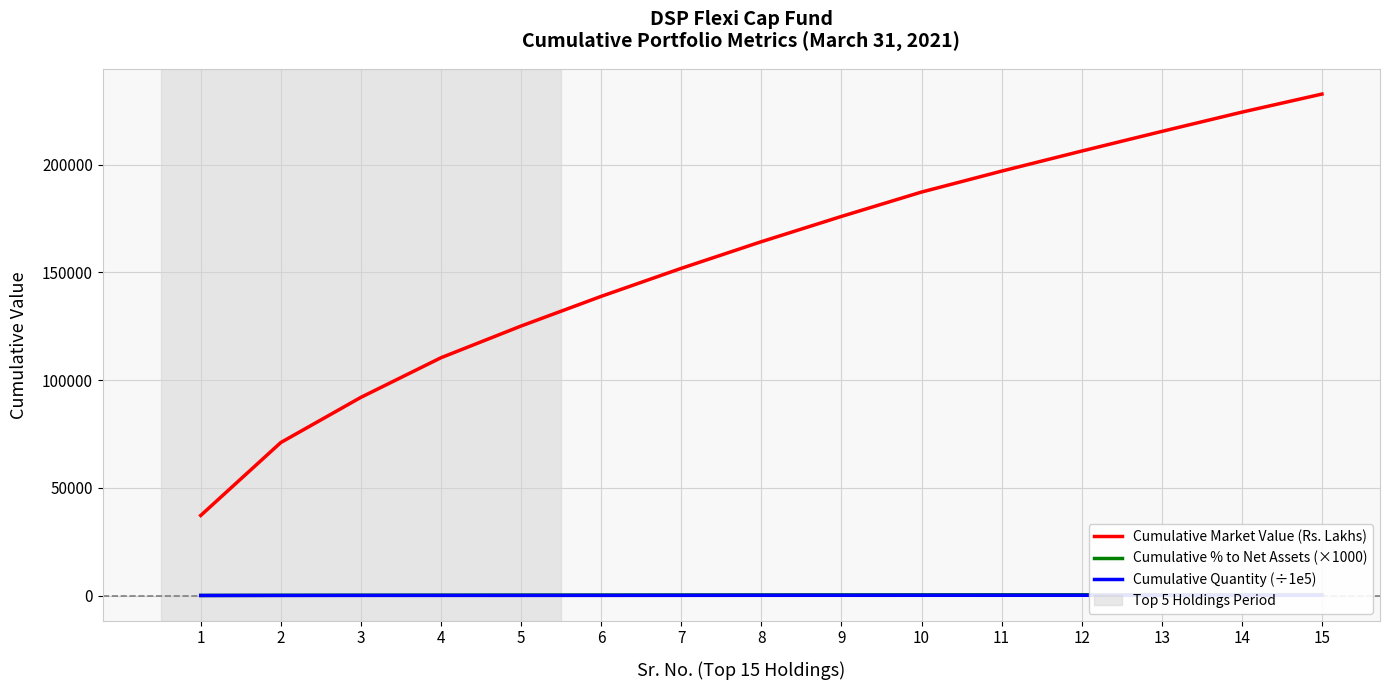

Between 7 and 13, which series saw the biggest shift?

Cumulative Market Value (Rs. Lakhs)